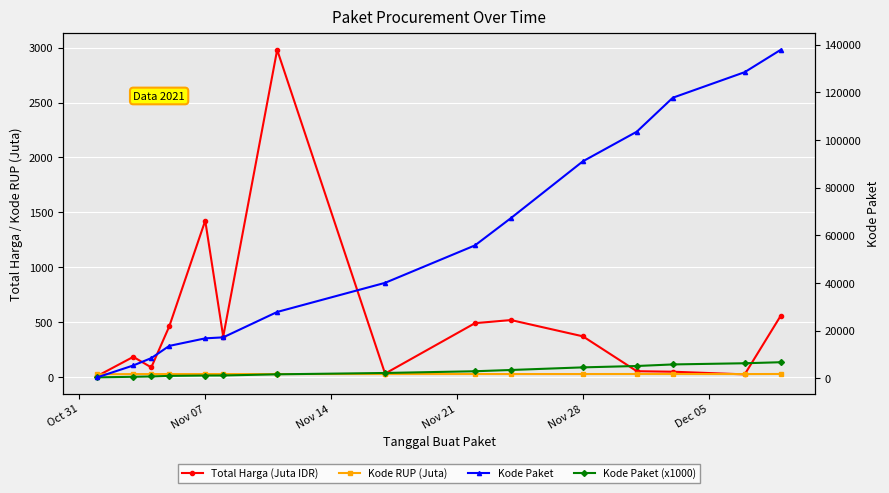

True or false: Kode Paket (x1000) and Kode RUP (Juta) cross at least once.

True